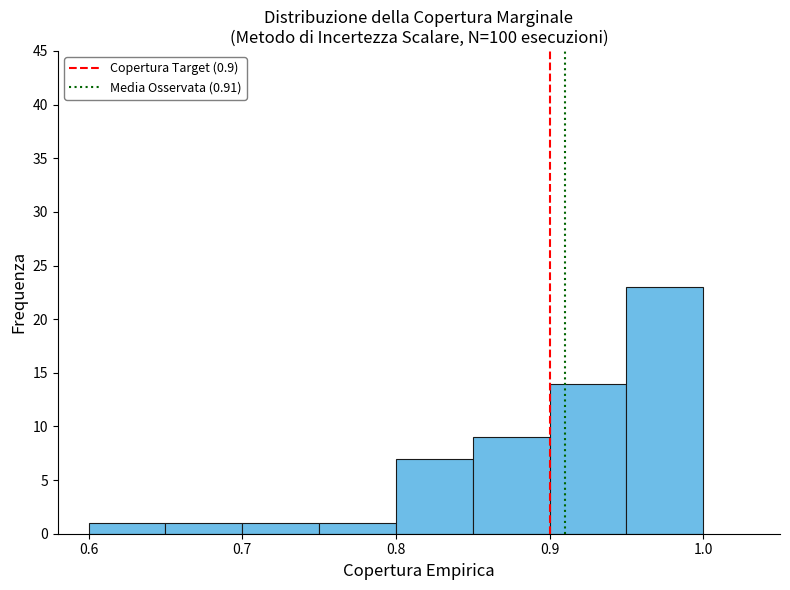

Reading left to right, list every bar in this chart as the range it spans on the x-axis followed by its height. The values are not printed on the chart, so give them approximately, as read against the axis.

0.60 to 0.65: 1
0.65 to 0.70: 1
0.70 to 0.75: 1
0.75 to 0.80: 1
0.80 to 0.85: 7
0.85 to 0.90: 9
0.90 to 0.95: 14
0.95 to 1.00: 23